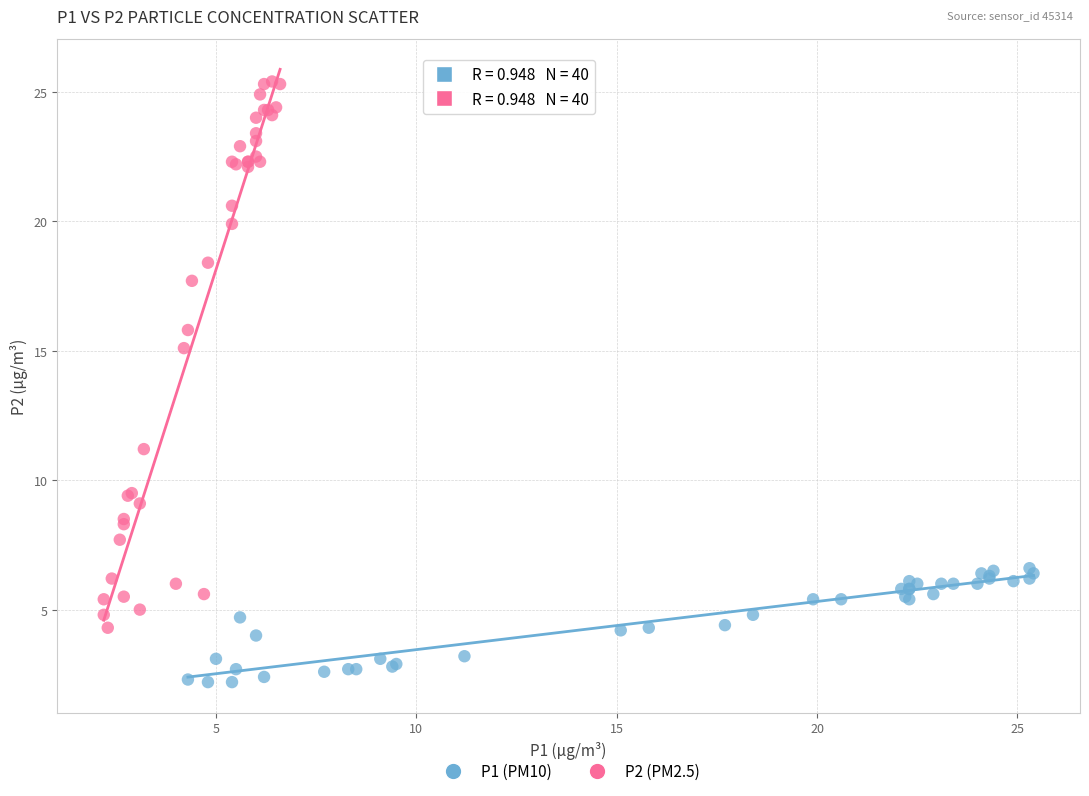

Which series reaches the maximum Y coordinate?

P2 (PM2.5)